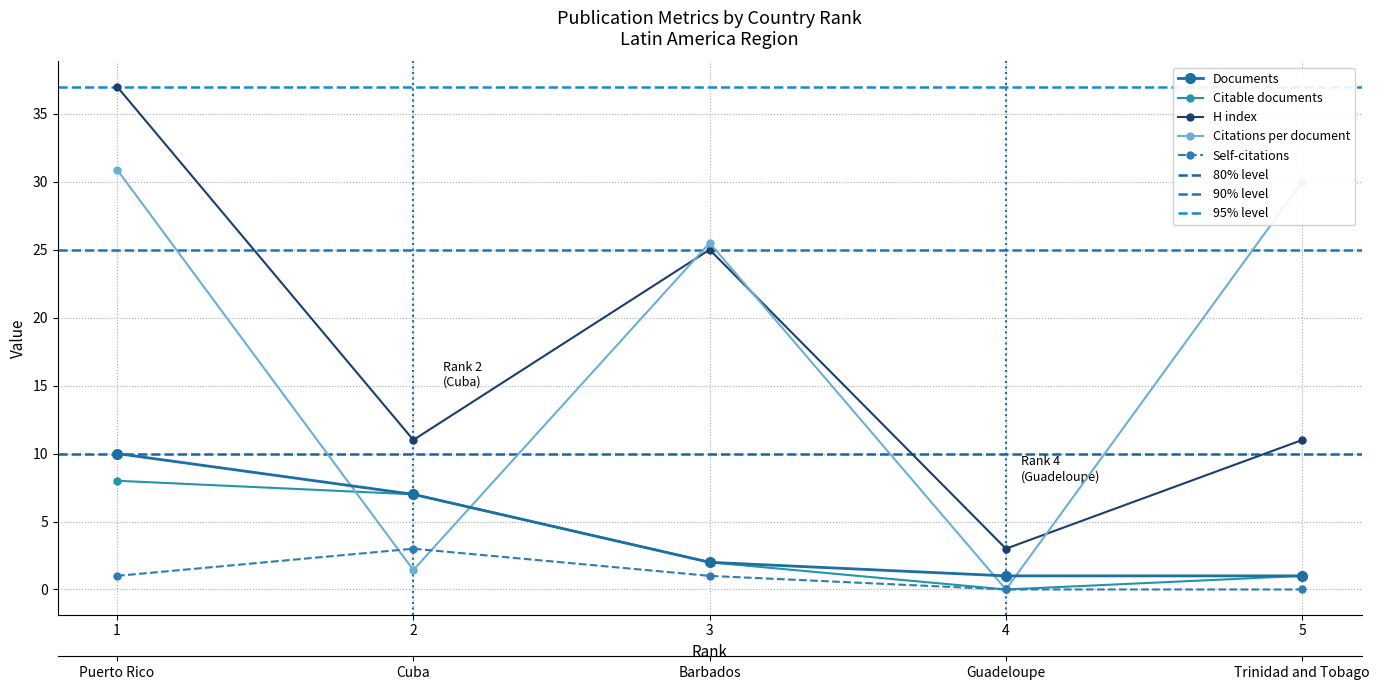

Reading left to right, list all the values displayed in this chart.

Documents: 10.0	7.0	2.0	1.0	1.0
Citable documents: 8.0	7.0	2.0	0.0	1.0
Self-citations: 1.0	3.0	1.0	0.0	0.0
Citations per document: 30.9	1.4	25.5	0.0	30.0
H index: 37.0	11.0	25.0	3.0	11.0